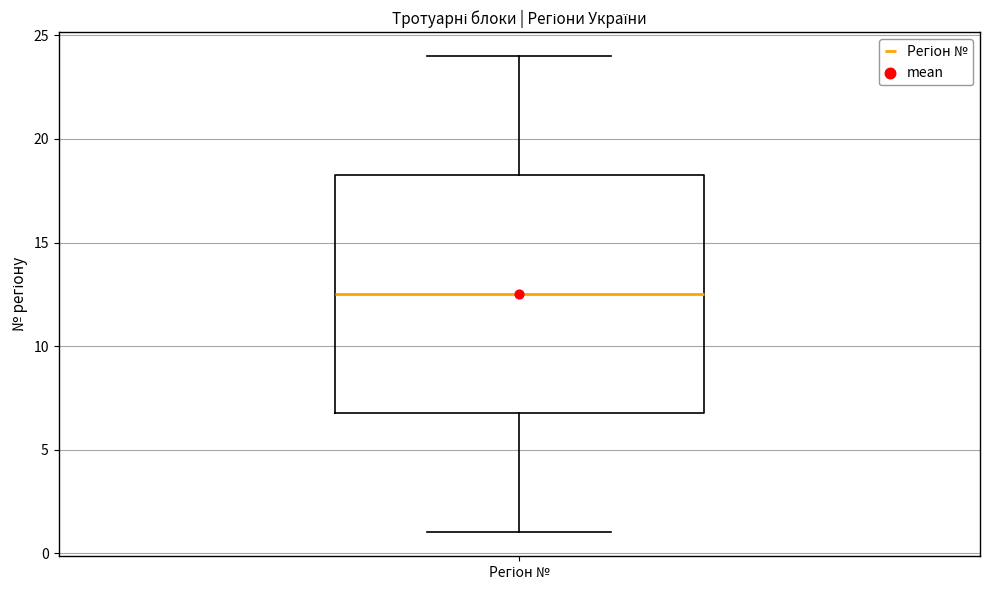

Read this box plot against the y-axis: the position of the median line, the range covered by the box, and the ends of both whiskers. The values are not printed on the chart, so give them approximately, as read against the axis.

median 12.5, box 7.0 to 18.5, whiskers 1.0 to 24.0